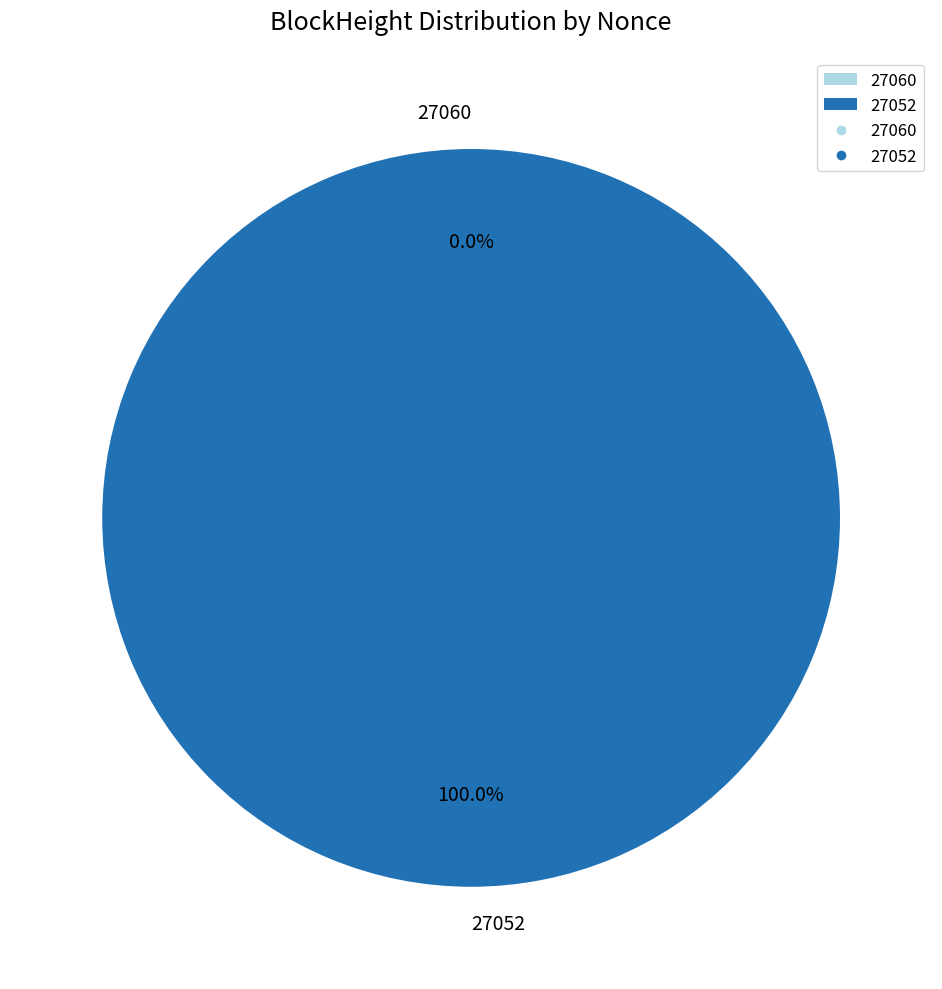

Is it true that 27060 is 0% of the pie?

True